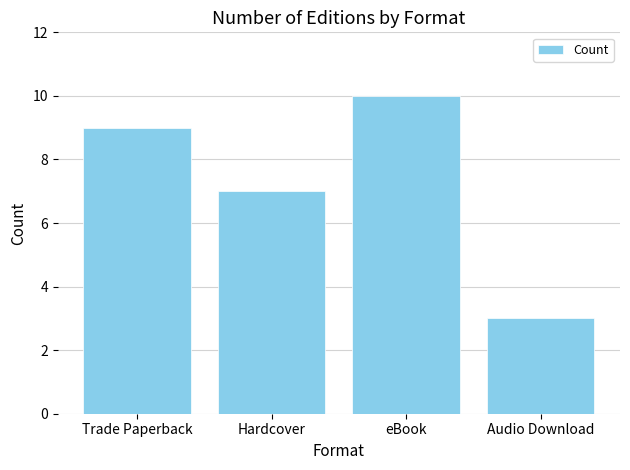

Which category has the highest value across all series?

eBook